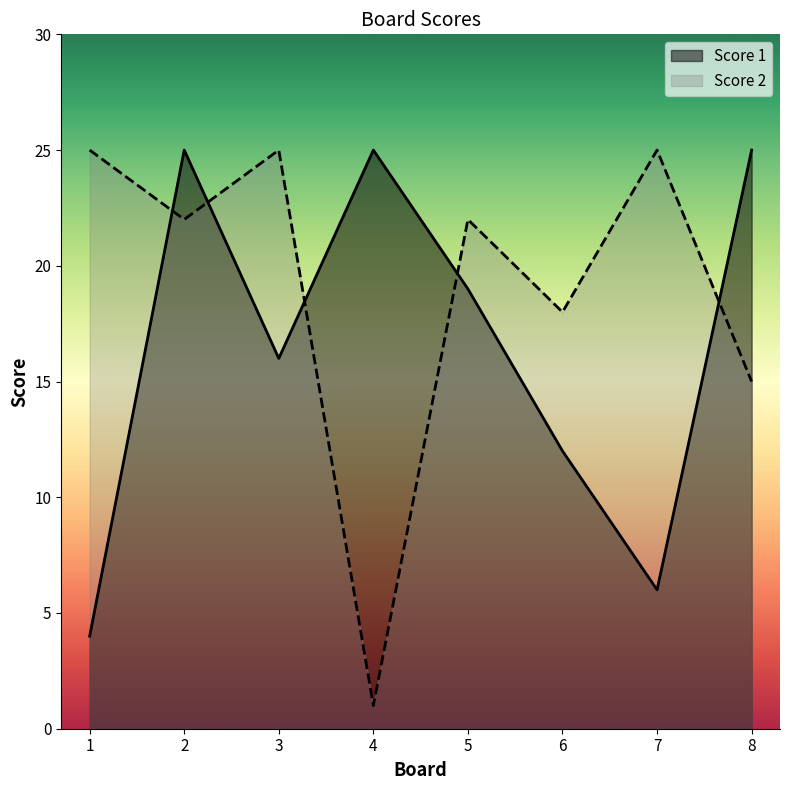

What is the difference between the maximum and second lowest values in the Score 2 series?

10